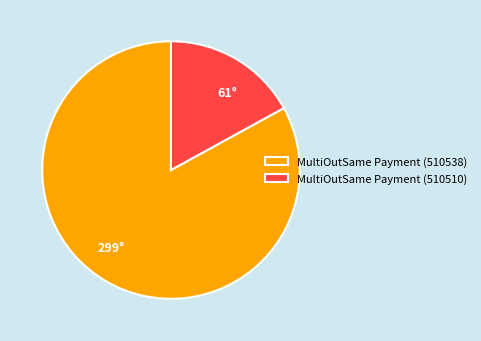

Between MultiOutSame Payment (510510) and MultiOutSame Payment (510538), which is larger?

MultiOutSame Payment (510538)